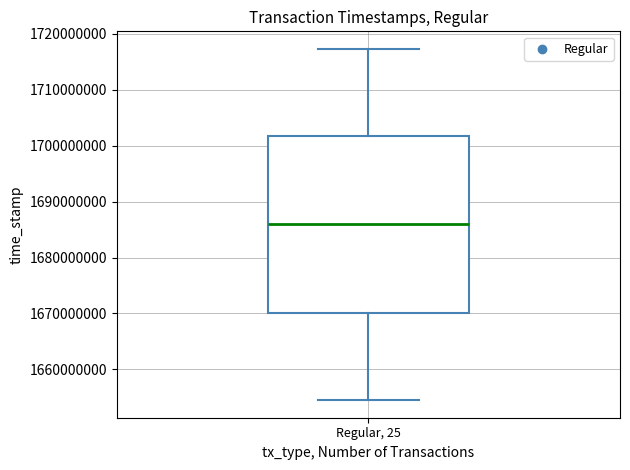

Read this box plot against the y-axis: the position of the median line, the range covered by the box, and the ends of both whiskers. The values are not printed on the chart, so give them approximately, as read against the axis.

median 1686000000, box 1670000000 to 1702000000, whiskers 1655000000 to 1717000000